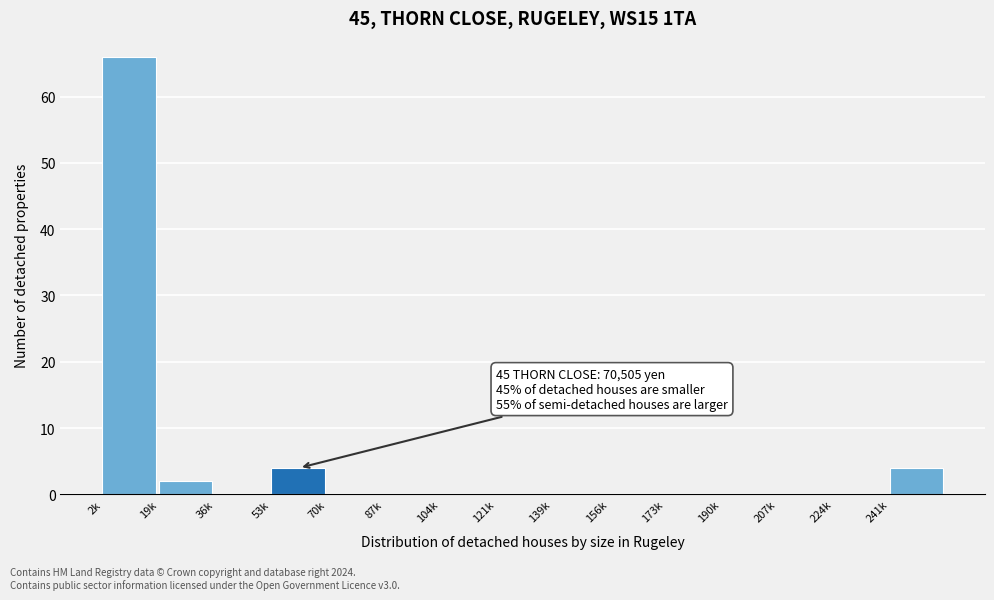

Reading left to right, what are all the values shown in this chart?

2k=66	19k=2	36k=0	53k=4	70k=0	87k=0	104k=0	121k=0	139k=0	156k=0	173k=0	190k=0	207k=0	224k=0	241k=4